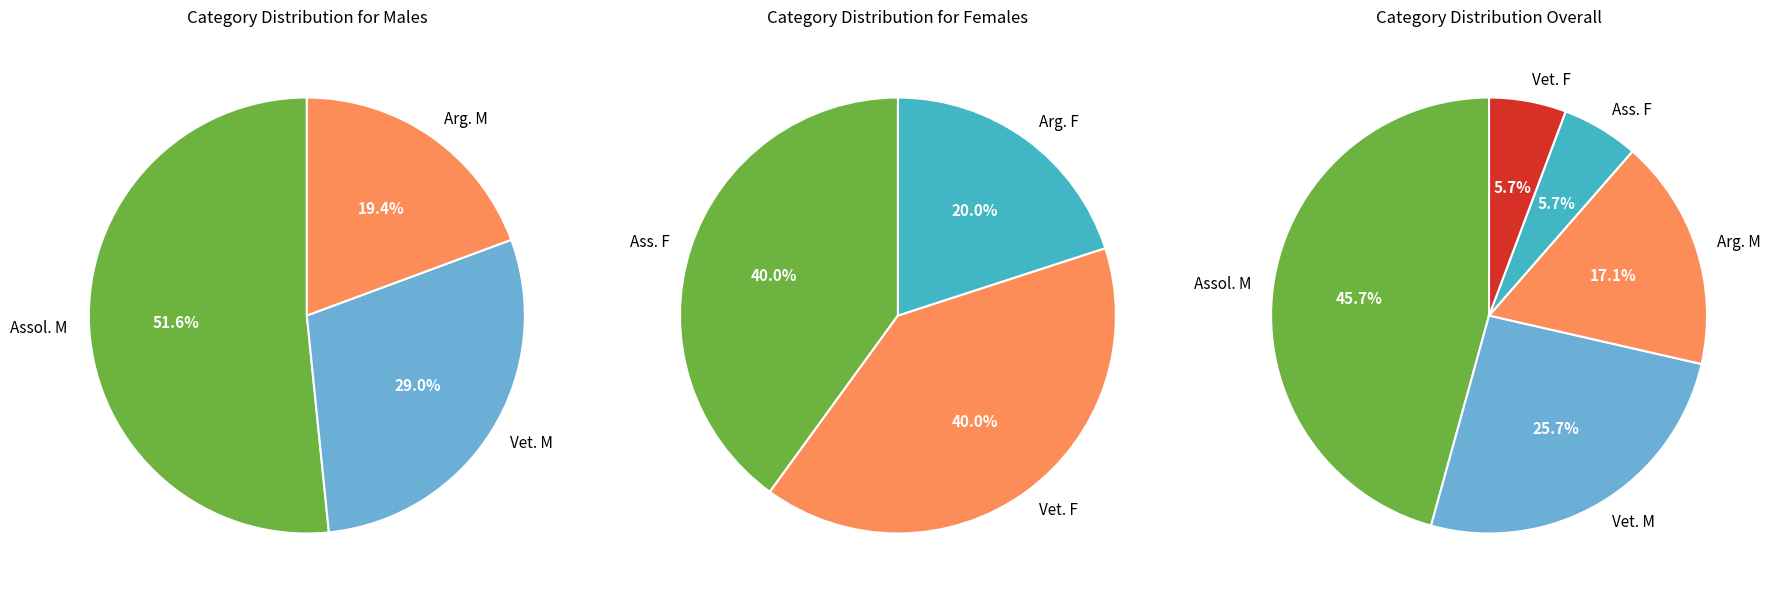

Is it true that Ass. F is 6% of the pie?

True